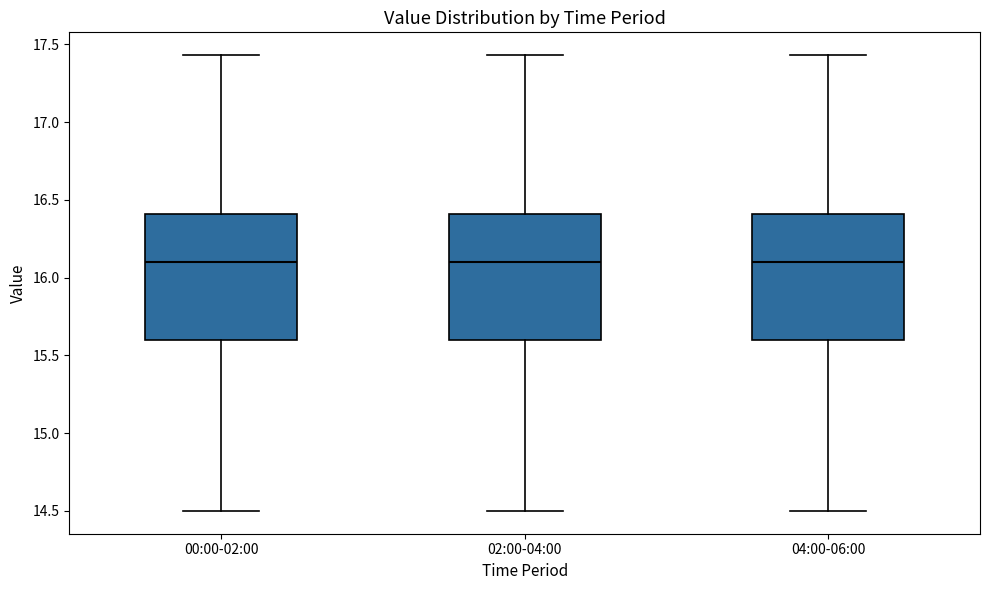

Where is the lower edge of the box for 04:00-06:00 on the y-axis? The values are not printed on the chart, so give them approximately, as read against the axis.

15.60